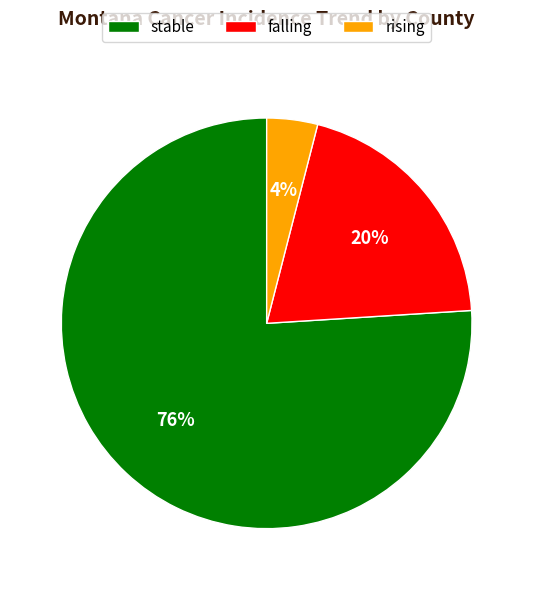

Is it true that falling is 20% of the pie?

True